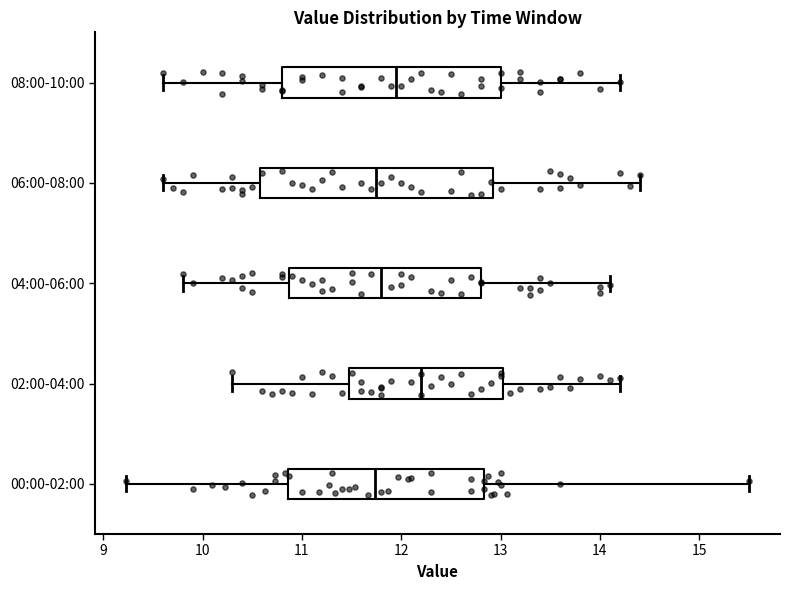

Which box is the widest, from its left edge to its right edge?

06:00-08:00